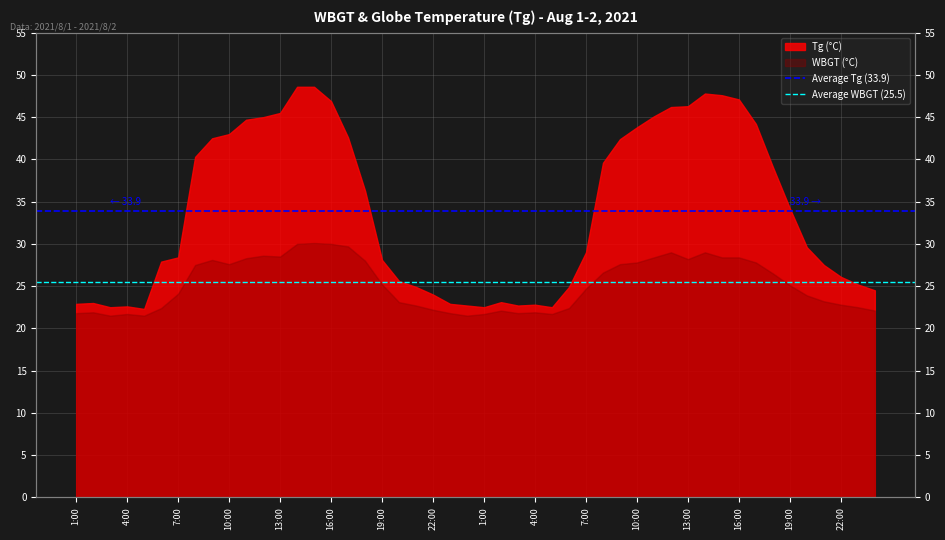

What is the highest value of the Average WBGT (25.5) series?

25.5